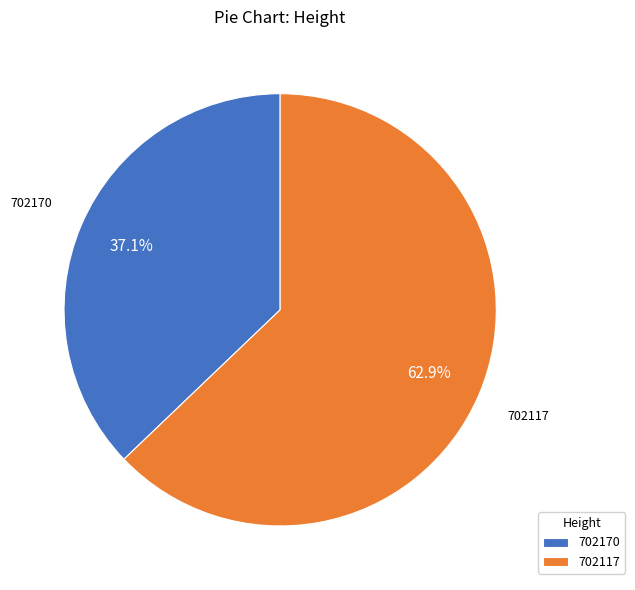

Is it true that 702170 is 37% of the pie?

True